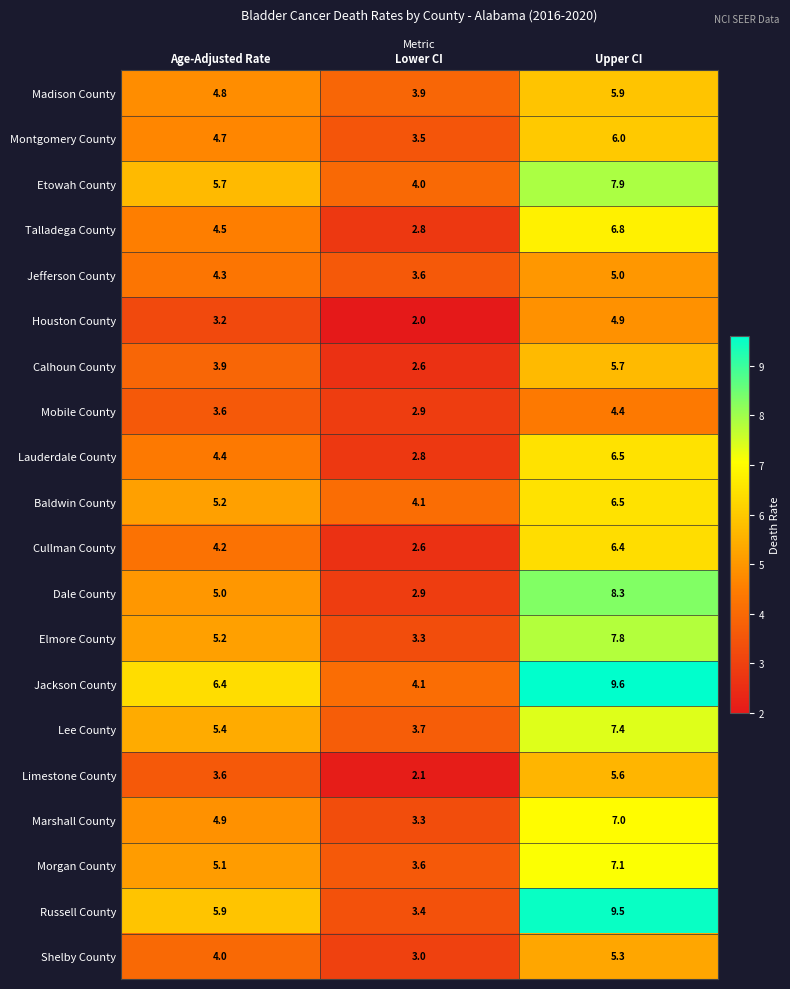

Which series changed the most between Age-Adjusted Rate and Lower CI?

Russell County